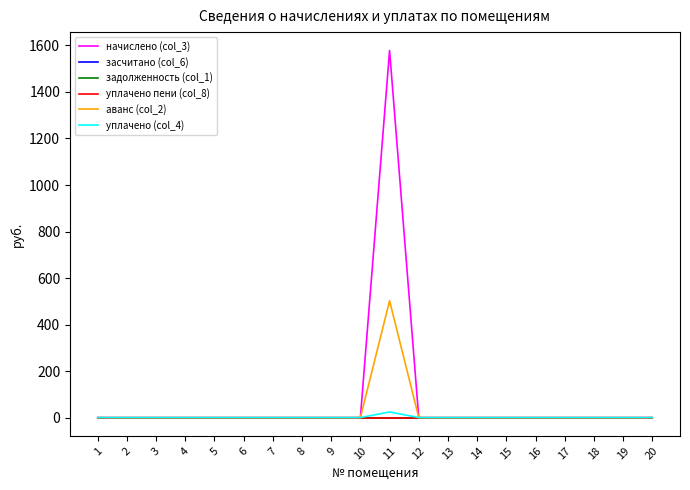

The начислено (col_3) series shows 861.7 at 11. True or false?

False